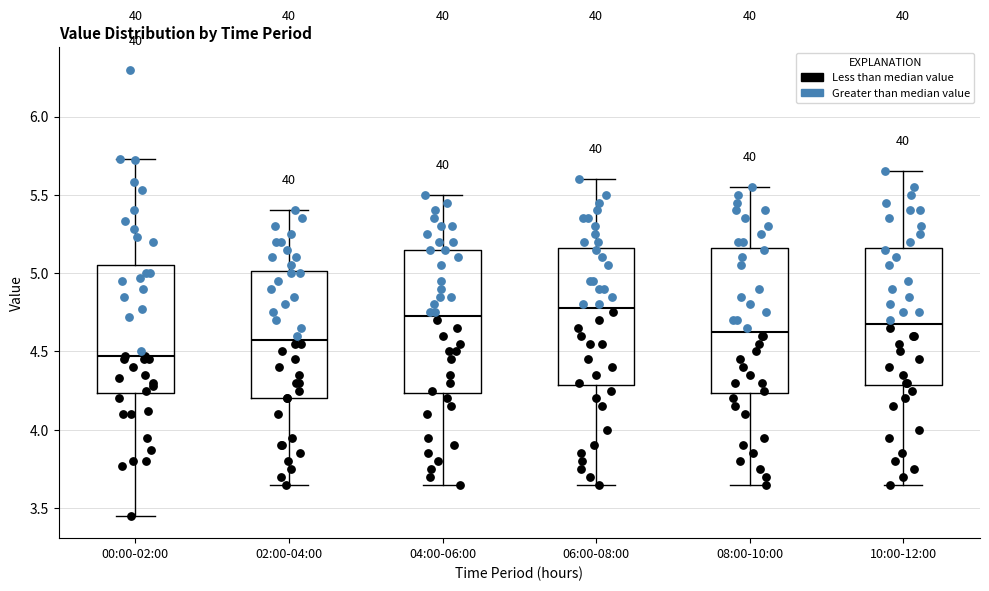

Which box's median line is the lowest?

00:00-02:00